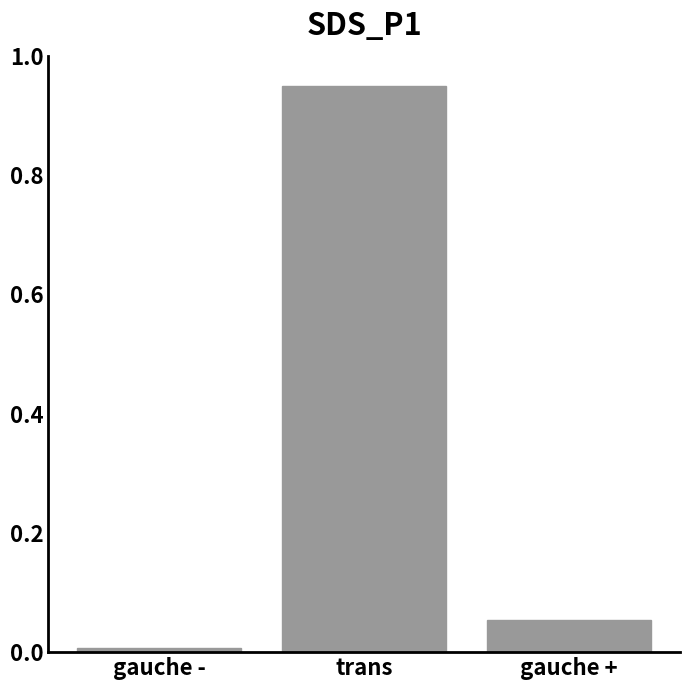

What is the sum of all values?

1.0